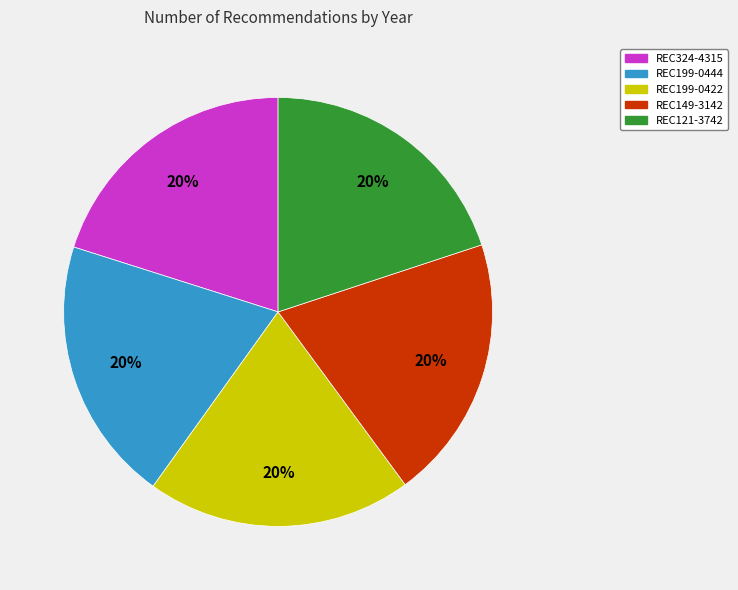

To the nearest percent, what percentage of the pie is REC324-4315?

20%